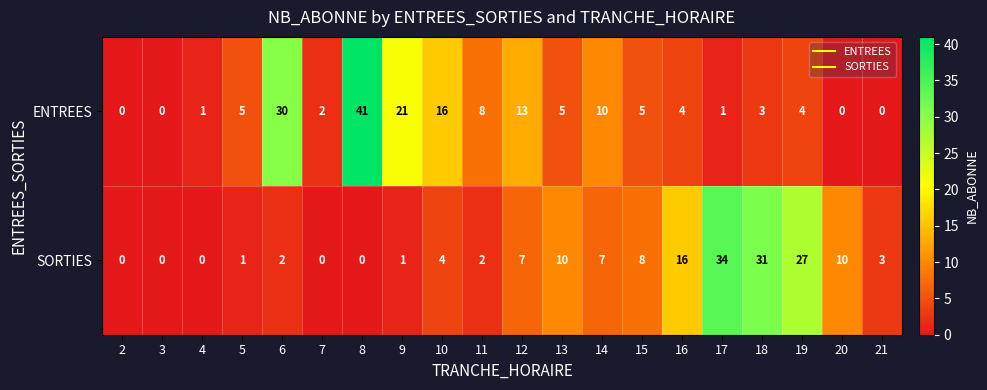

Is it true that ENTREES equals 6 at 14?

False